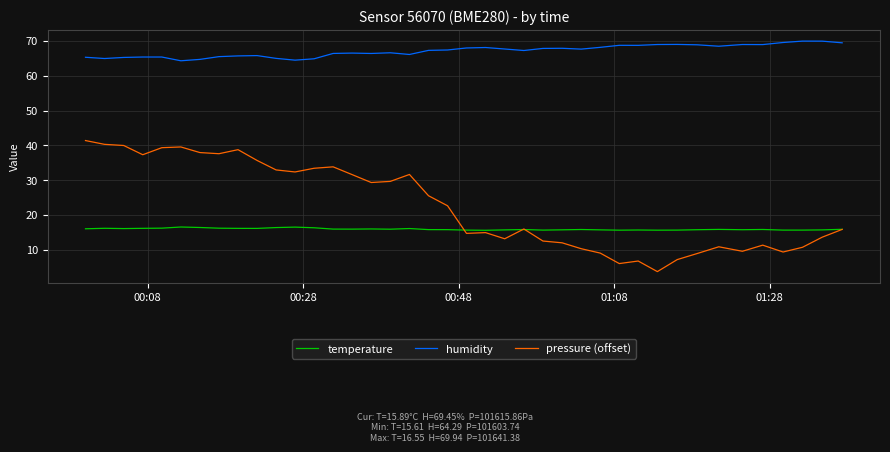

List the series in order of their peak value, lowest first.

temperature, pressure (offset), humidity